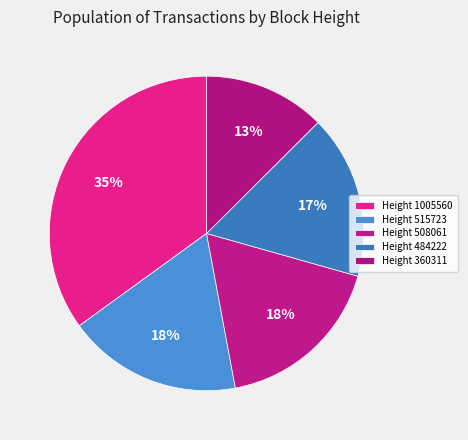

To the nearest percent, what is the average slice percentage?

20%